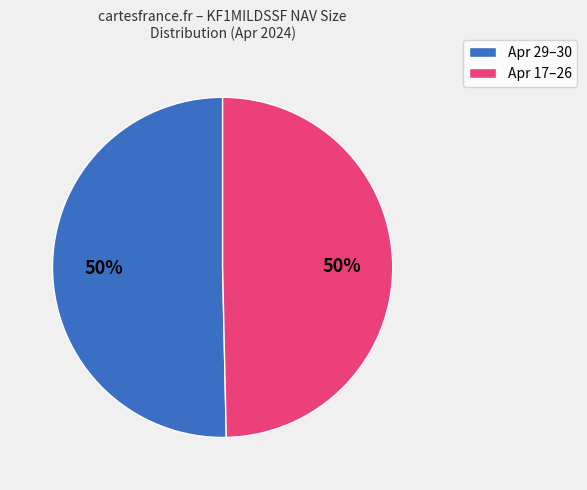

To the nearest percent, what is the average slice percentage?

50%